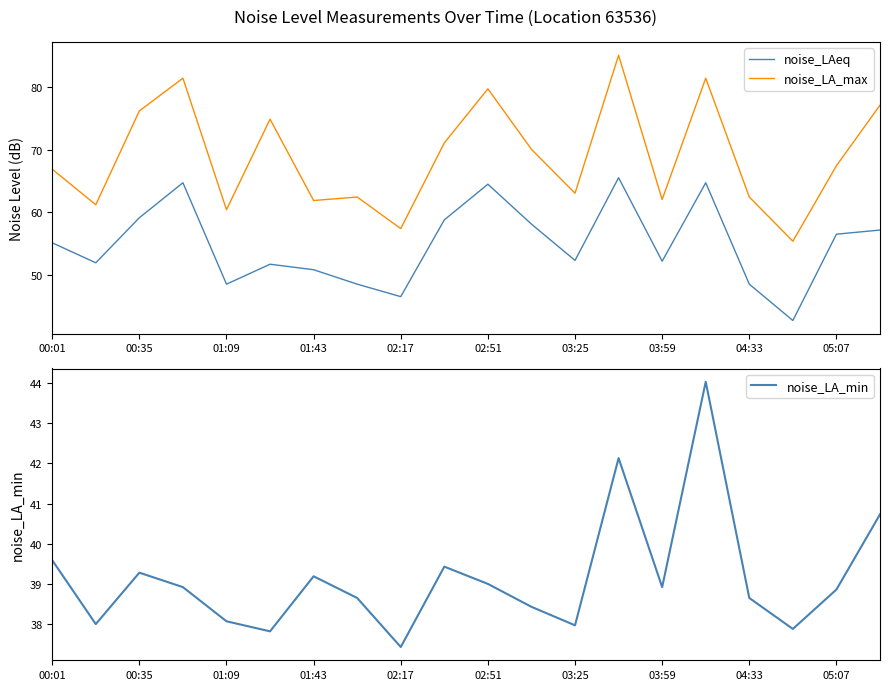

Which series has the largest total across all categories?

noise_LA_max